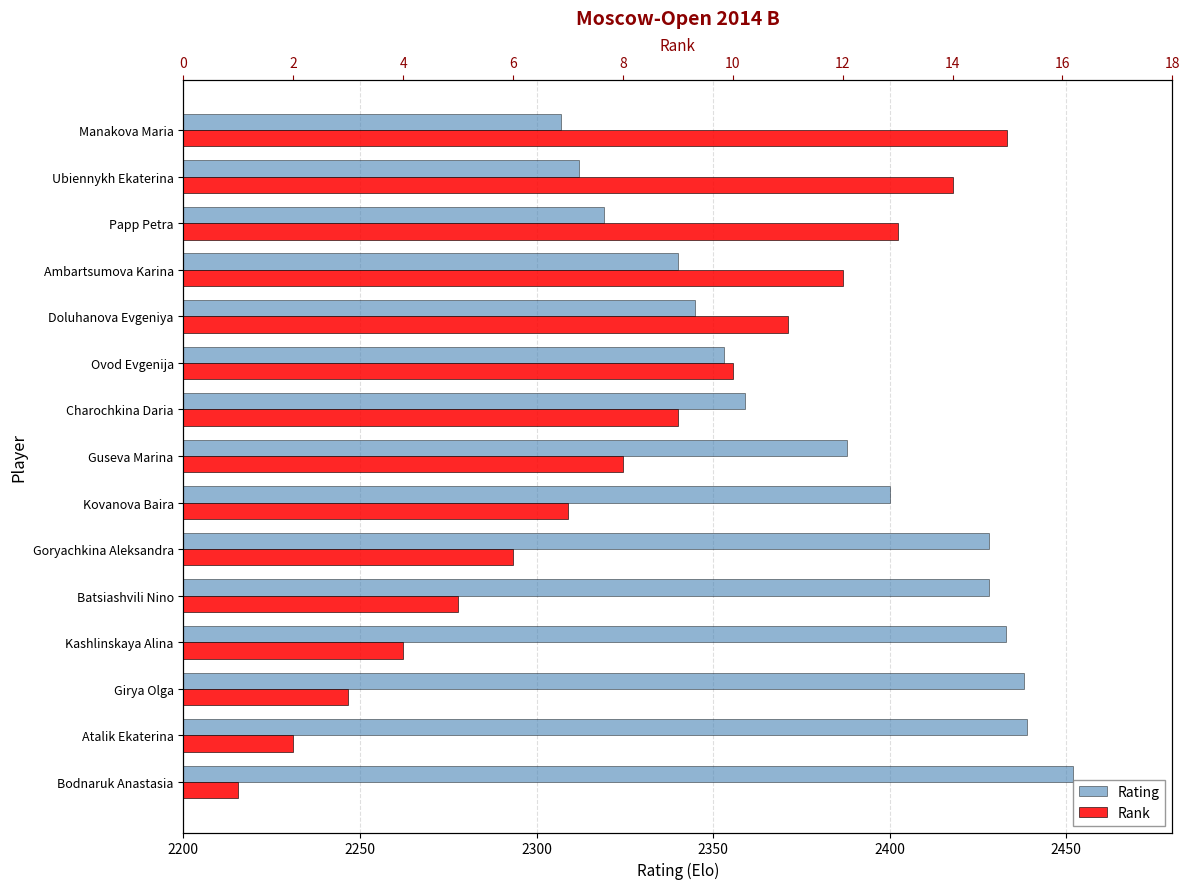

What is the difference between the highest and lowest values at Doluhanova Evgeniya?

2334